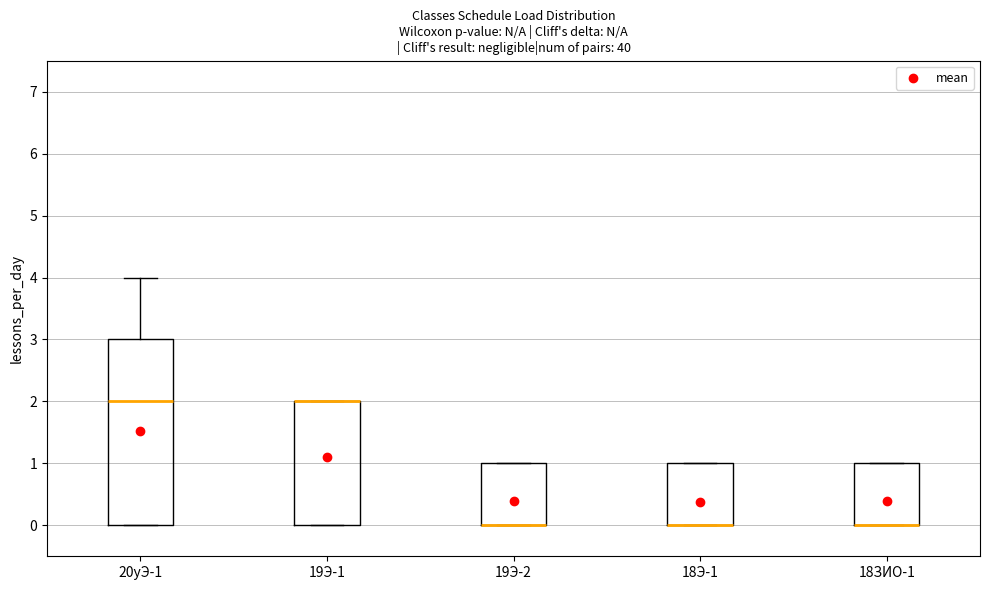

Reading left to right, transcribe this box plot: for each box, give where its median line is, the range the box spans, and where its two whiskers end, as read against the y-axis. The values are not printed on the chart, so give them approximately, as read against the axis.

20уЭ-1: median 2, box 0 to 3, whiskers 0 to 4
19Э-1: median 2 (drawn on the box's upper edge), box 0 to 2, whiskers 0 to 2
19Э-2: median 0 (drawn on the box's lower edge), box 0 to 1, whiskers 0 to 1
18Э-1: median 0 (drawn on the box's lower edge), box 0 to 1, whiskers 0 to 1
18ЗИО-1: median 0 (drawn on the box's lower edge), box 0 to 1, whiskers 0 to 1